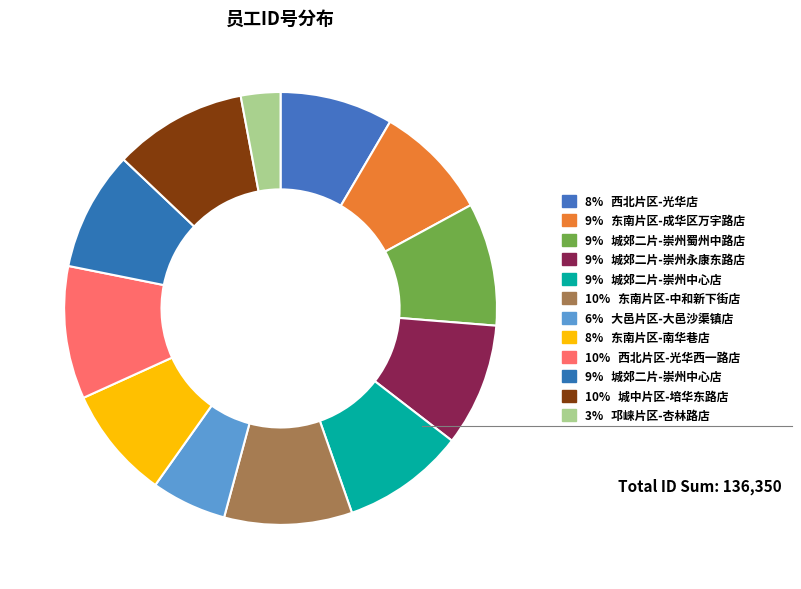

How many slices are in this pie chart?

12